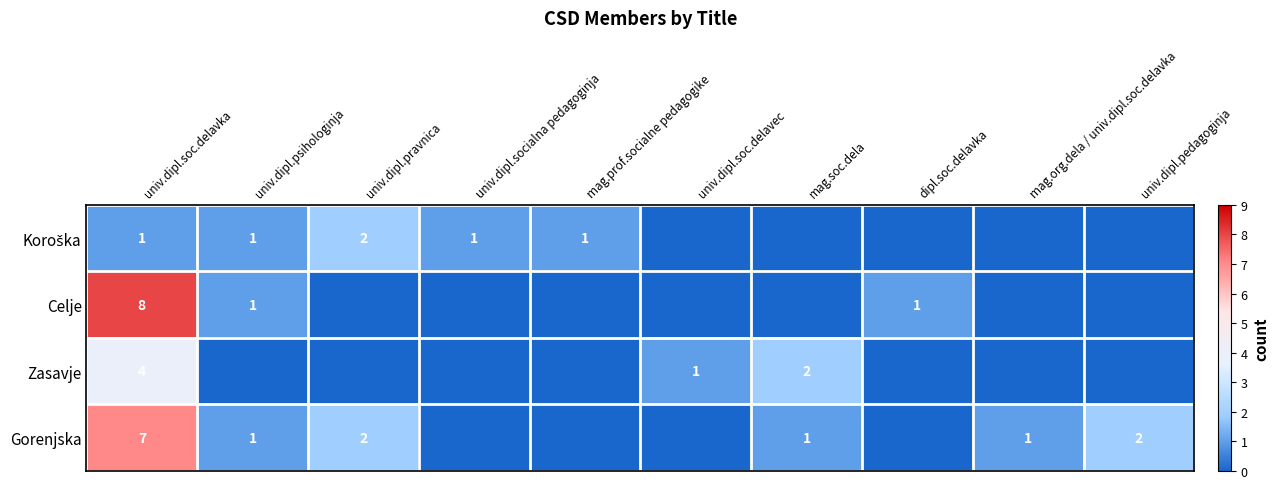

Is it true that Gorenjska equals 1 at mag.org.dela / univ.dipl.soc.delavka?

True